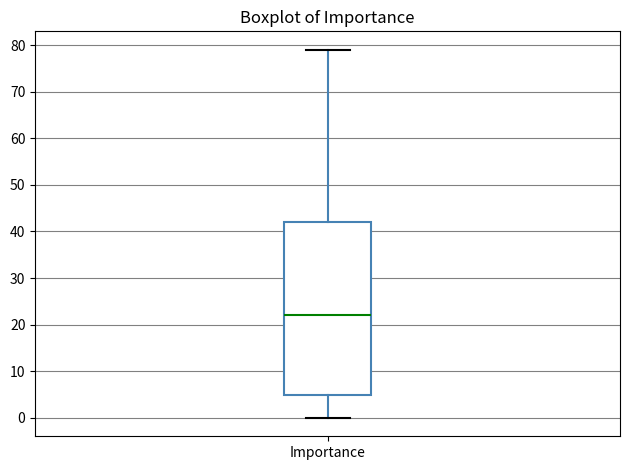

Read this box plot against the y-axis: the position of the median line, the range covered by the box, and the ends of both whiskers. The values are not printed on the chart, so give them approximately, as read against the axis.

median 22, box 5 to 42, whiskers 0 to 79